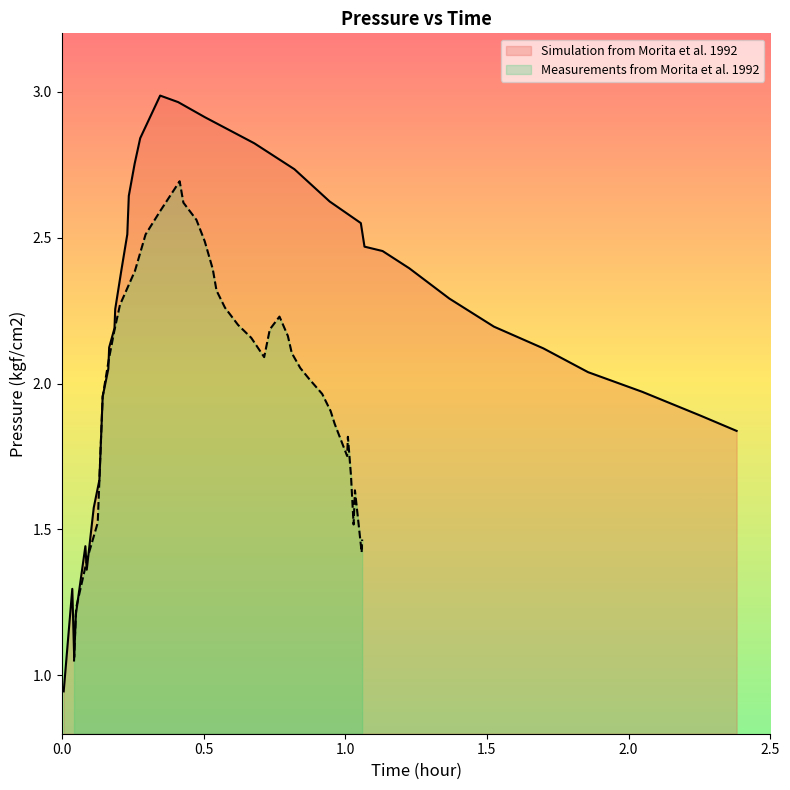

Rank the series by their average value, from highest to lowest.

Simulation from Morita et al. 1992, Measurements from Morita et al. 1992